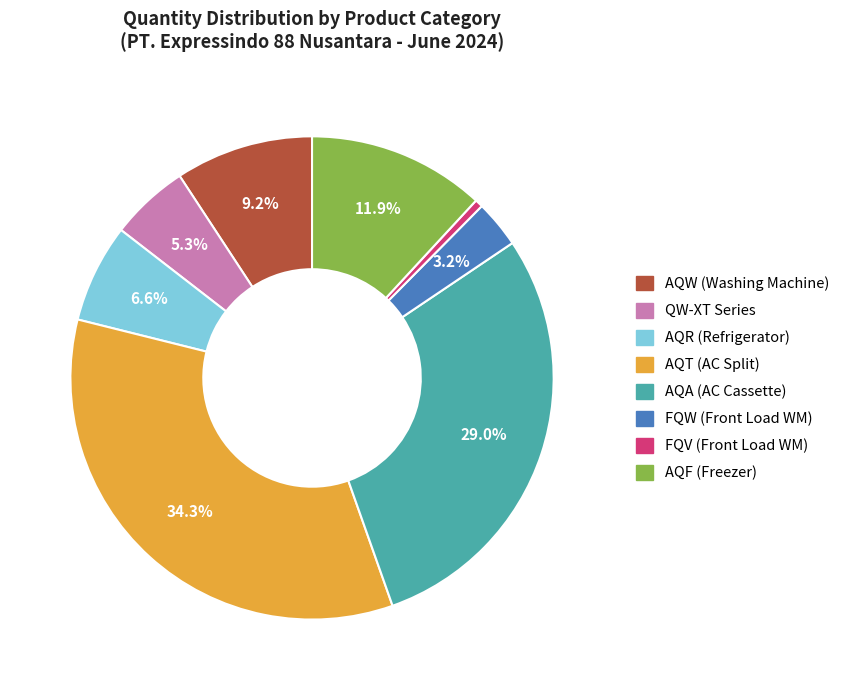

Which category has the biggest portion of the pie?

AQT (AC Split)